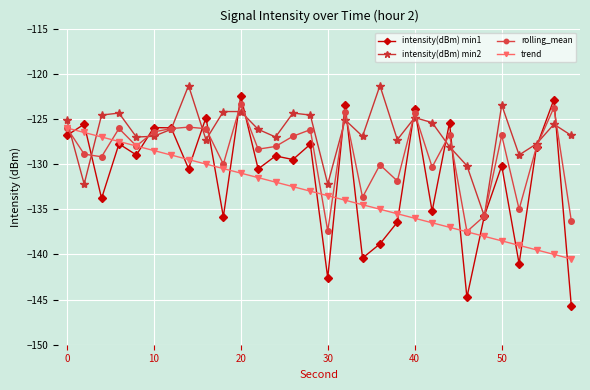

How many distinct data groups are displayed?

4